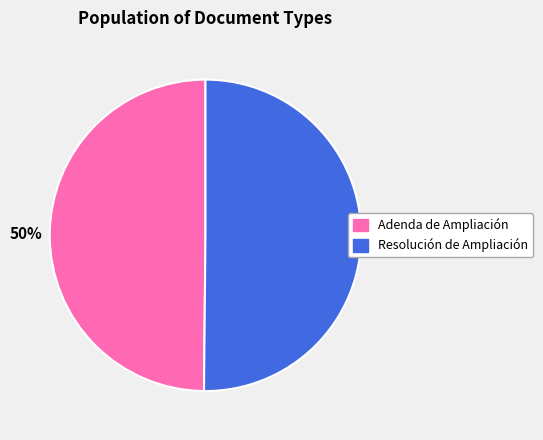

Is the sum of Resolución de Ampliación and Adenda de Ampliación greater than half?

Yes